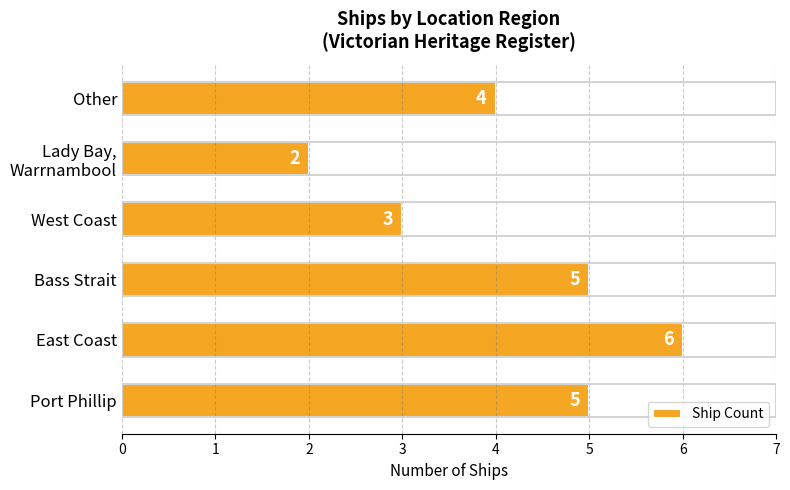

The chart shows a value of 6 at East Coast. True or false?

True